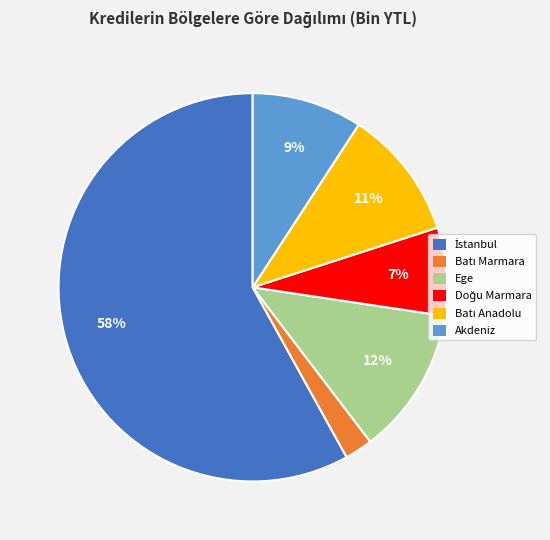

Is there a majority slice in this chart?

Yes